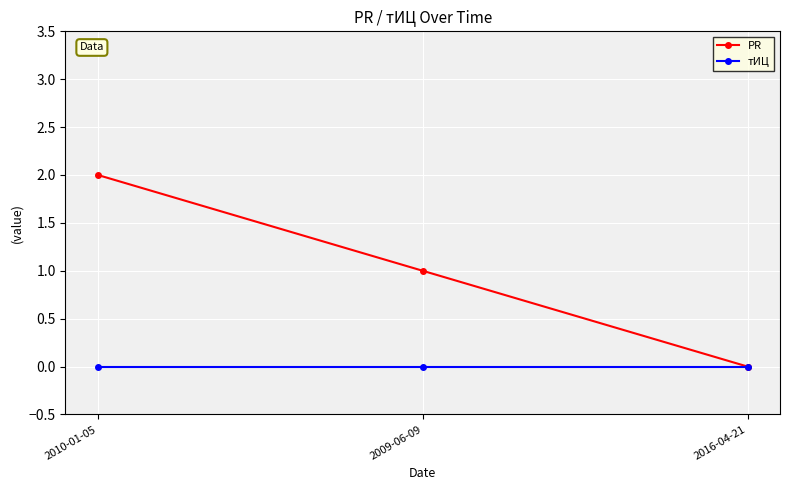

What is the maximum value shown in the chart?

2